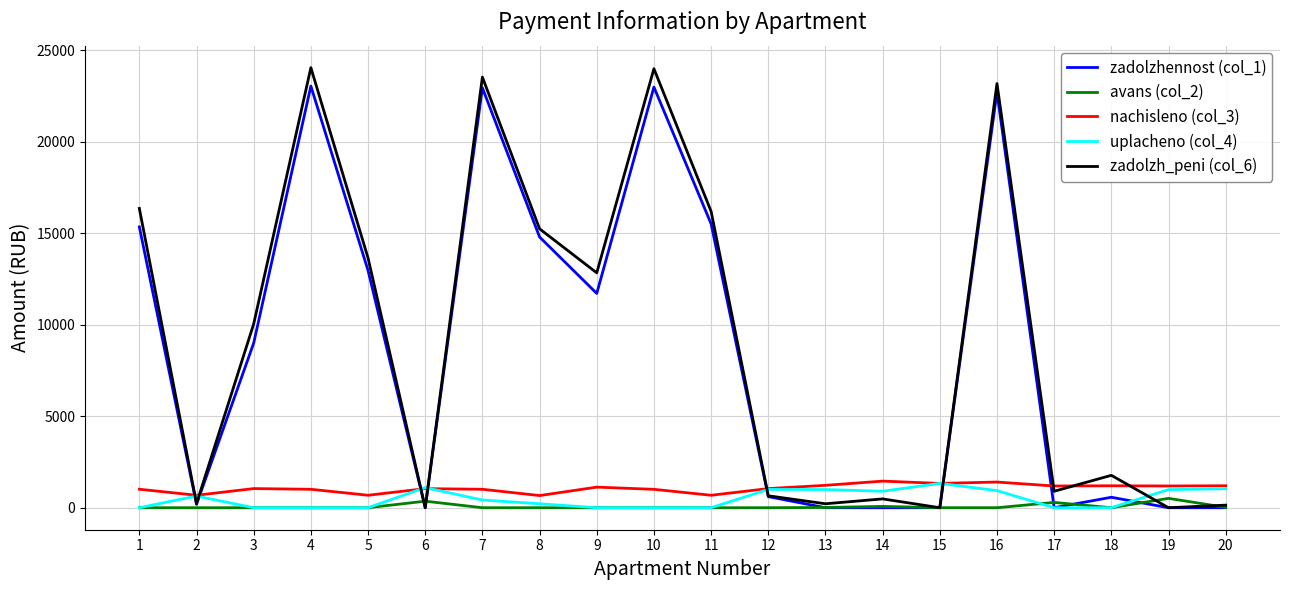

The value of zadolzhennost (col_1) at 5 is 22418.9. True or false?

False